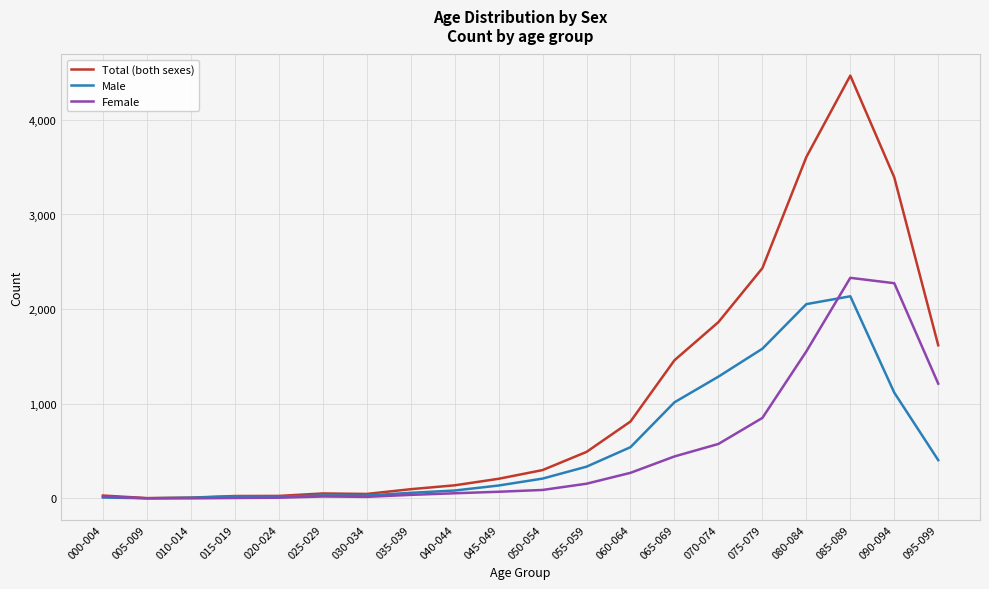

Which category has the highest value across all series?

085-089